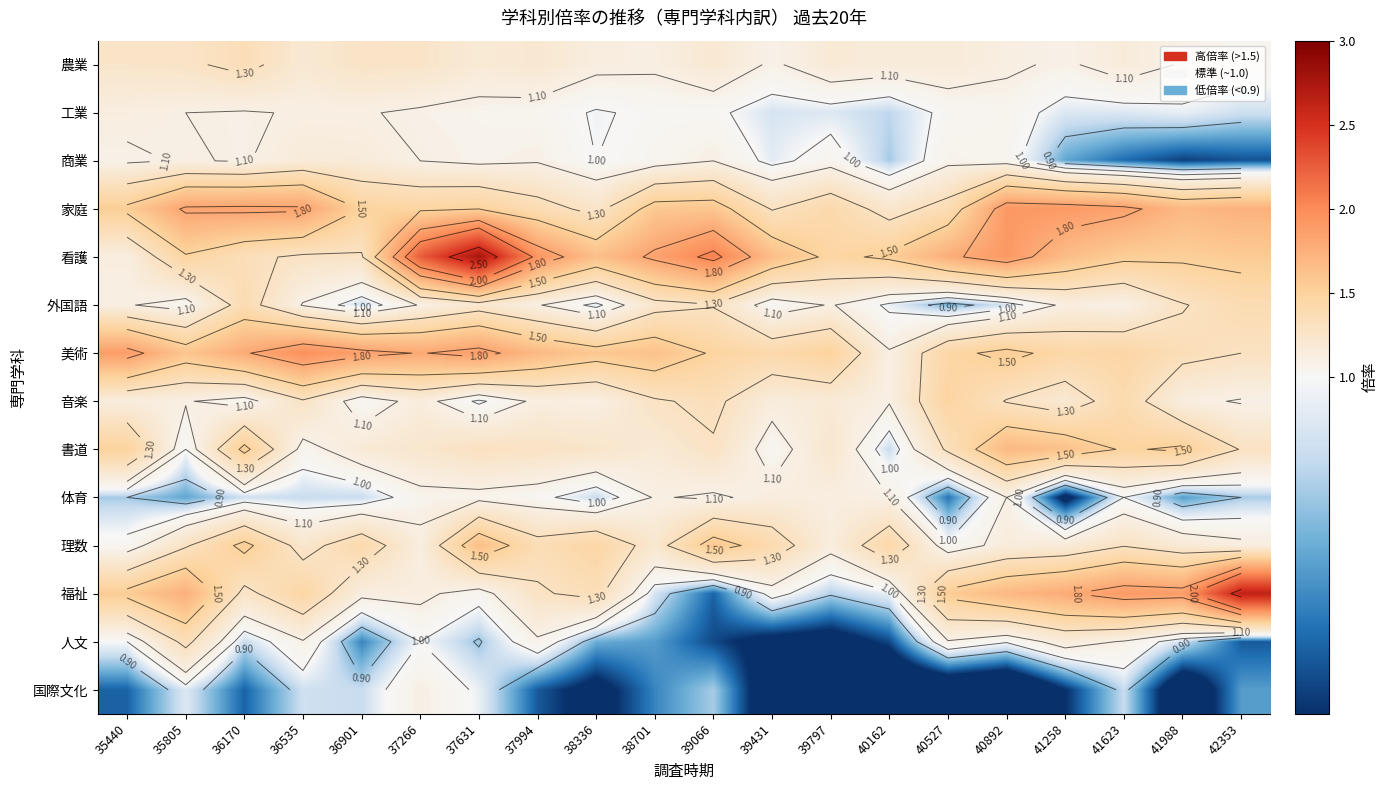

Is the value of 国際文化 at 40162 greater than the value of 人文 at 39066?

No